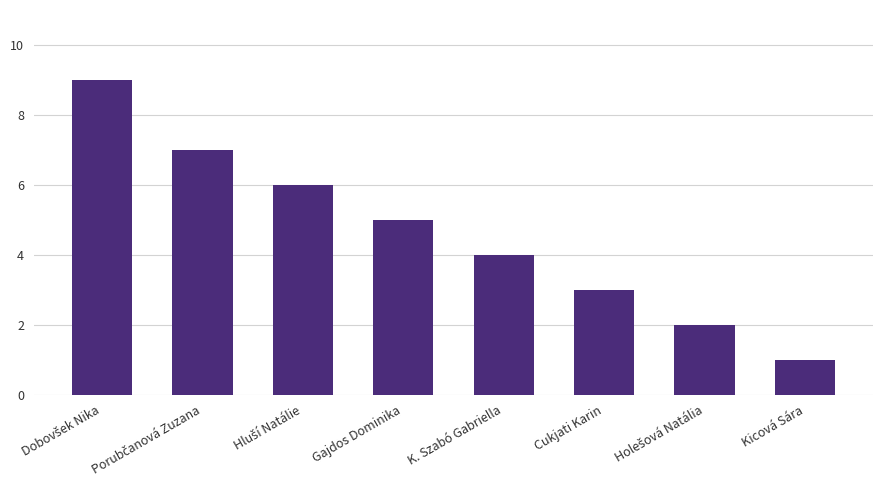

What value does the data have at Cukjati Karin?

3